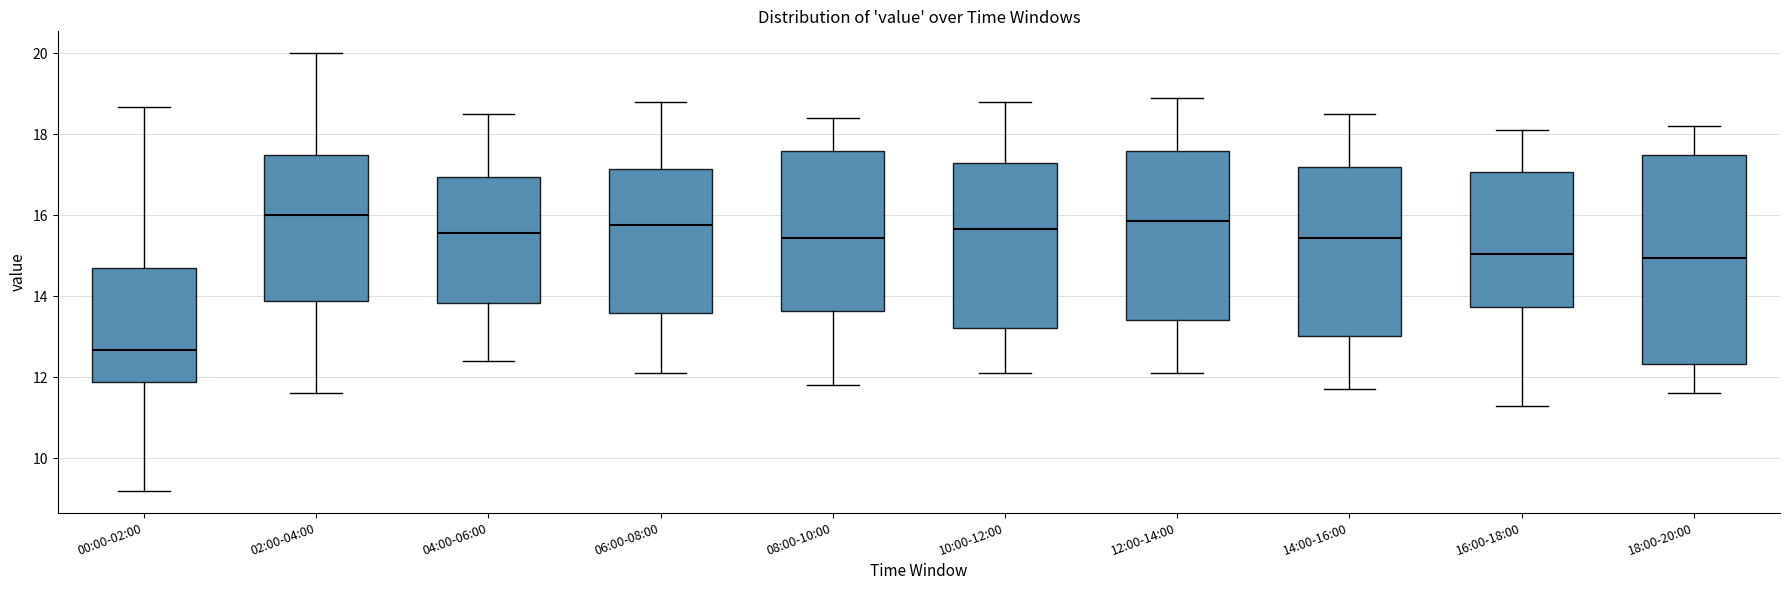

Reading left to right, transcribe this box plot: for each box, give where its median line is, the range the box spans, and where its two whiskers end, as read against the y-axis. The values are not printed on the chart, so give them approximately, as read against the axis.

00:00-02:00: median 12.6, box 11.8 to 14.6, whiskers 9.2 to 18.6
02:00-04:00: median 16.0, box 13.8 to 17.4, whiskers 11.6 to 20.0
04:00-06:00: median 15.6, box 13.8 to 17.0, whiskers 12.4 to 18.6
06:00-08:00: median 15.8, box 13.6 to 17.2, whiskers 12.2 to 18.8
08:00-10:00: median 15.4, box 13.6 to 17.6, whiskers 11.8 to 18.4
10:00-12:00: median 15.6, box 13.2 to 17.4, whiskers 12.2 to 18.8
12:00-14:00: median 15.8, box 13.4 to 17.6, whiskers 12.2 to 19.0
14:00-16:00: median 15.4, box 13.0 to 17.2, whiskers 11.8 to 18.6
16:00-18:00: median 15.0, box 13.8 to 17.0, whiskers 11.4 to 18.2
18:00-20:00: median 15.0, box 12.4 to 17.4, whiskers 11.6 to 18.2